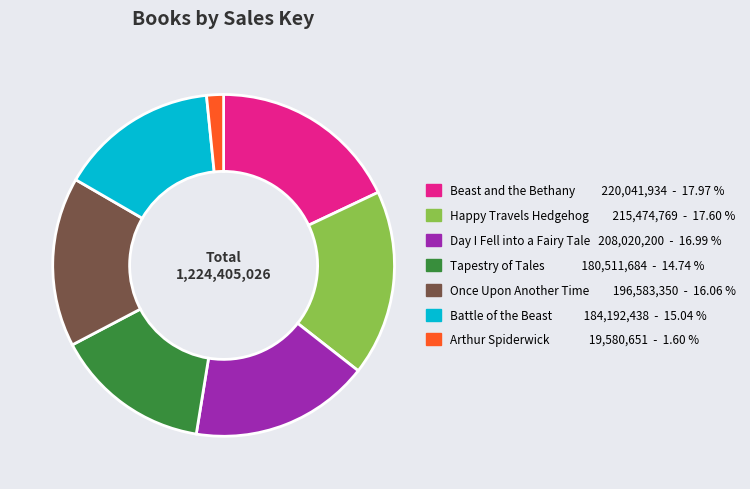

True or false: Happy Travels Hedgehog accounts for 6% of the total.

False